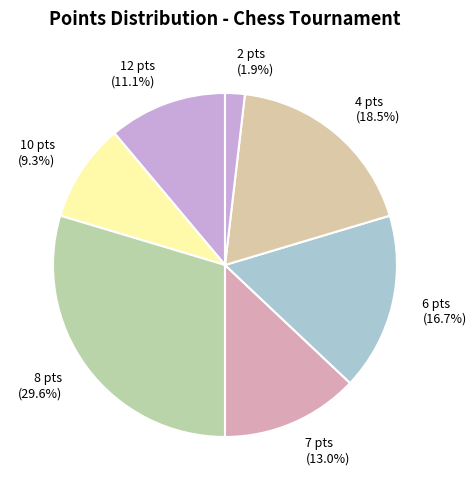

Rank the categories by value from highest to lowest.

8 pts (29.6%), 4 pts (18.5%), 6 pts (16.7%), 7 pts (13.0%), 12 pts (11.1%), 10 pts (9.3%), 2 pts (1.9%)